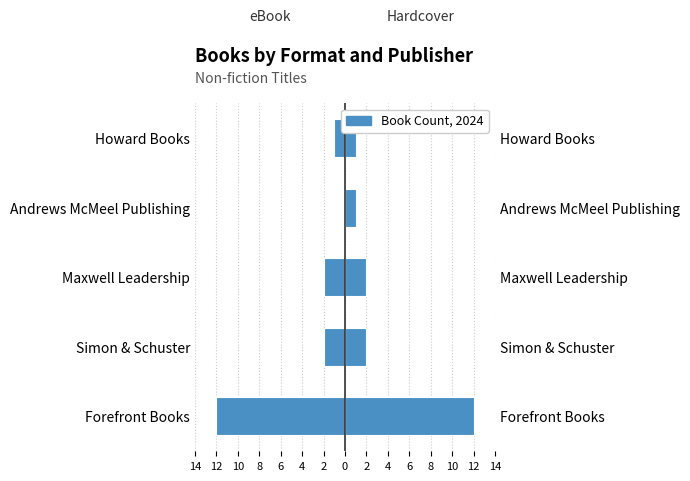

The Hardcover series shows 3 at Simon & Schuster. True or false?

False